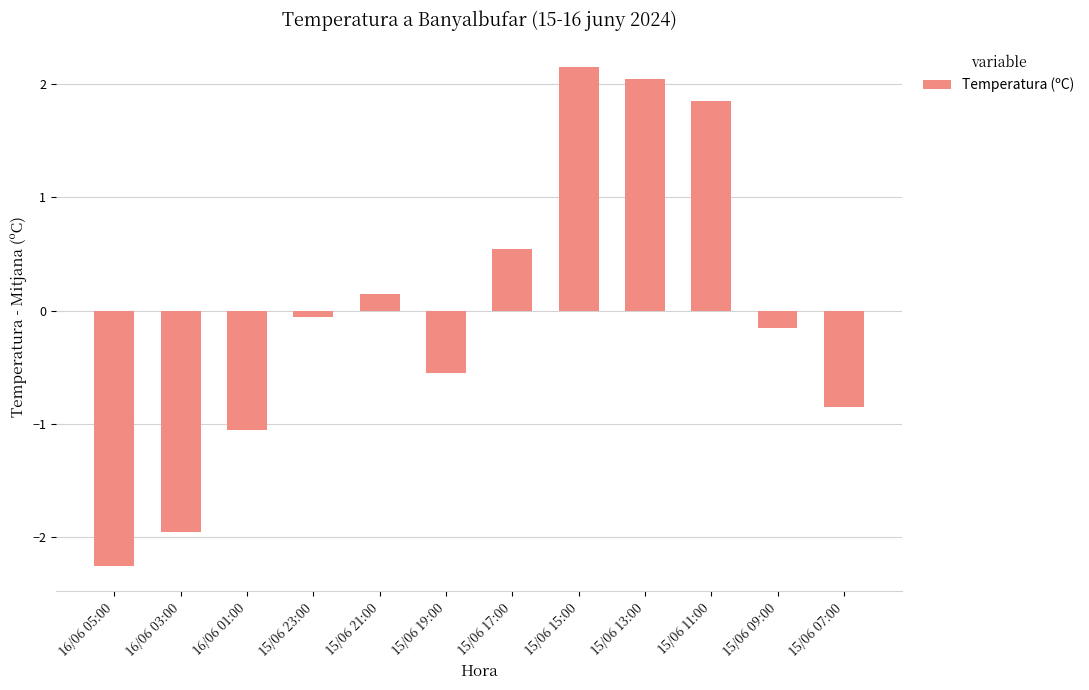

Is it true that the value at 15/06 17:00 is 0.5?

True